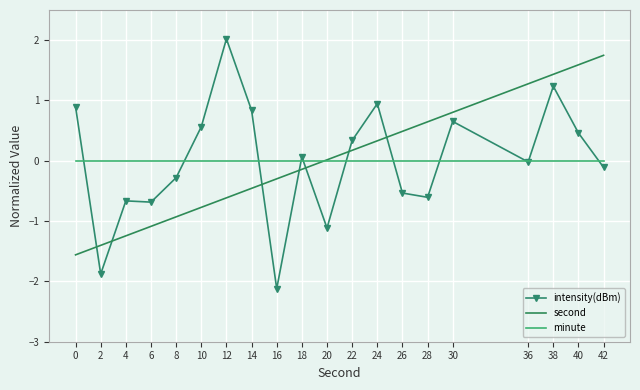

What is the total value across all series at 16?

-2.4